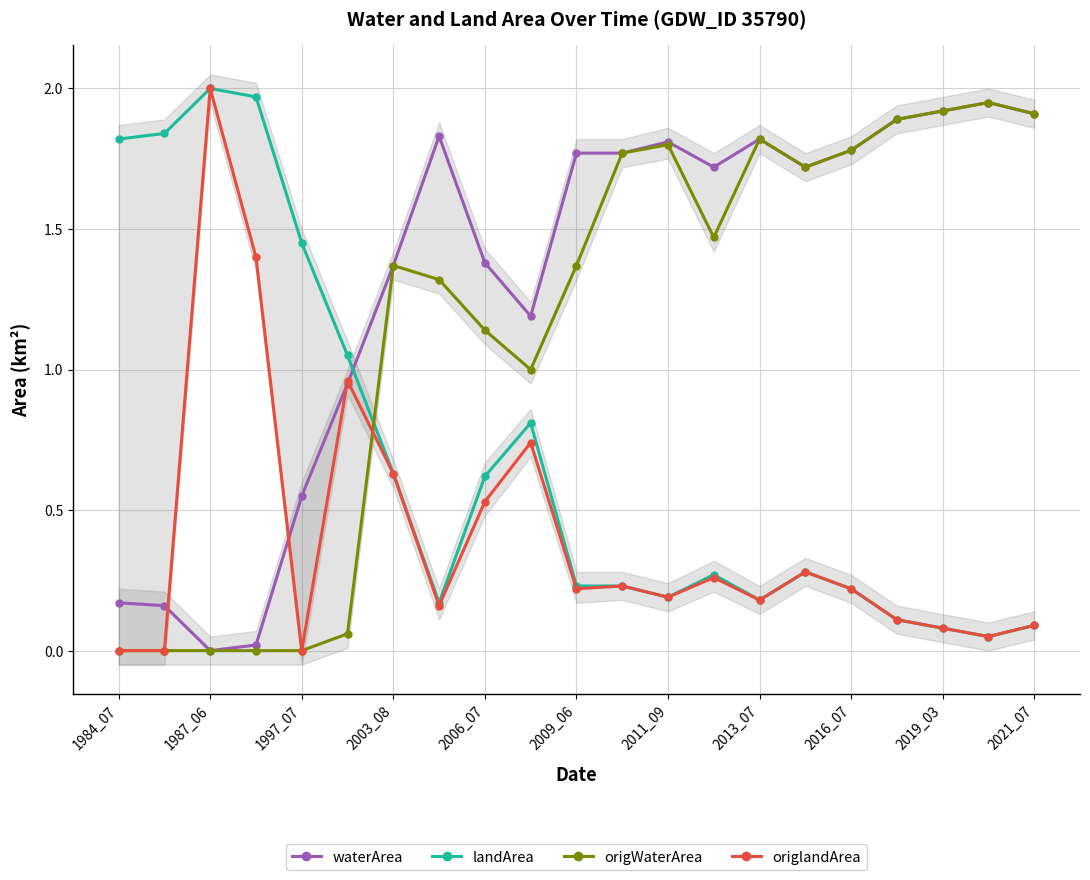

Rank the series by their maximum value, from lowest to highest.

waterArea, origWaterArea, landArea, origlandArea